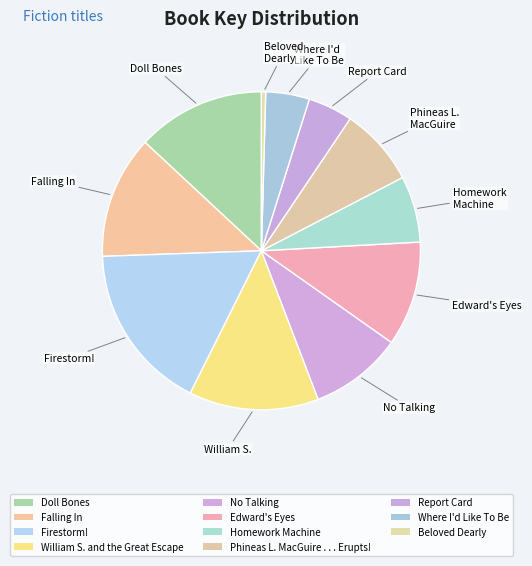

Count the number of slices in the pie.

11